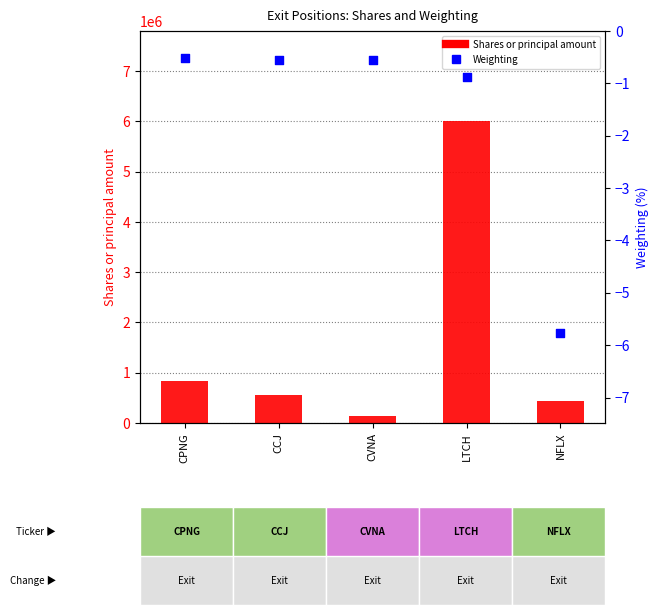

Which series has the widest spread of Y values?

Shares or principal amount